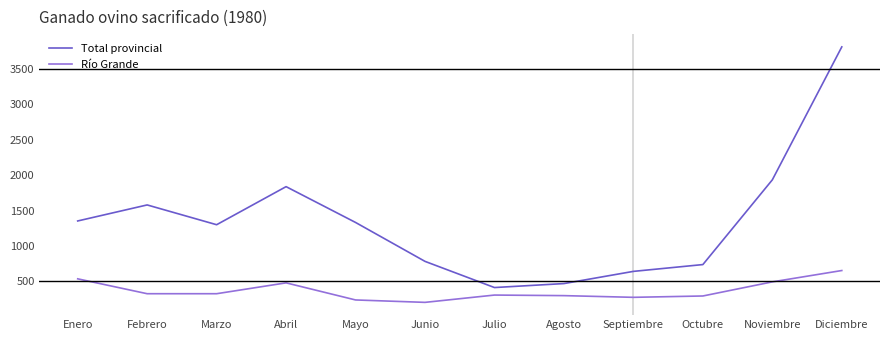

Is this an area chart (filled region under the line)?

No